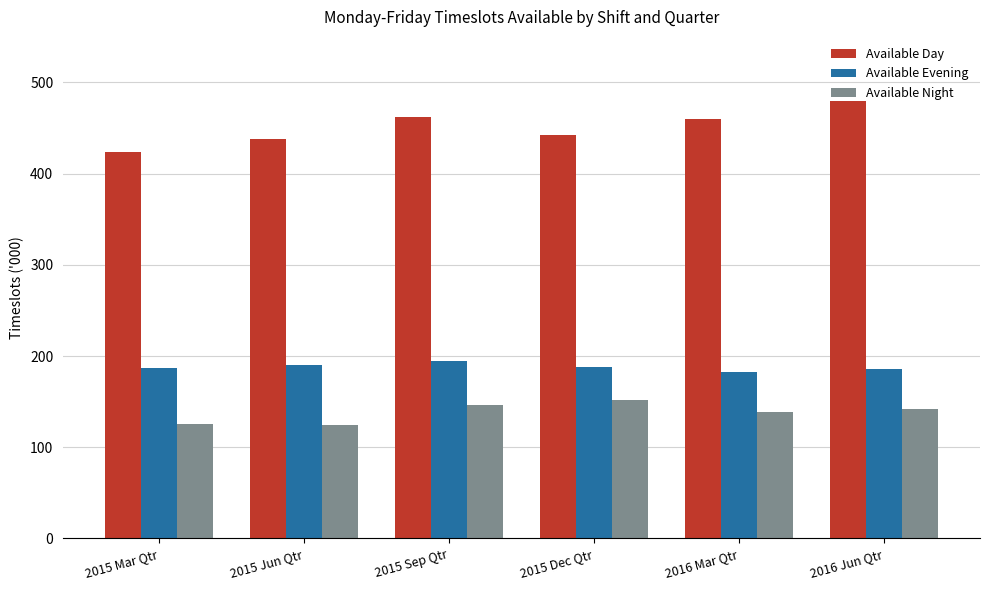

What is the average value of the Available Night series?

138.1